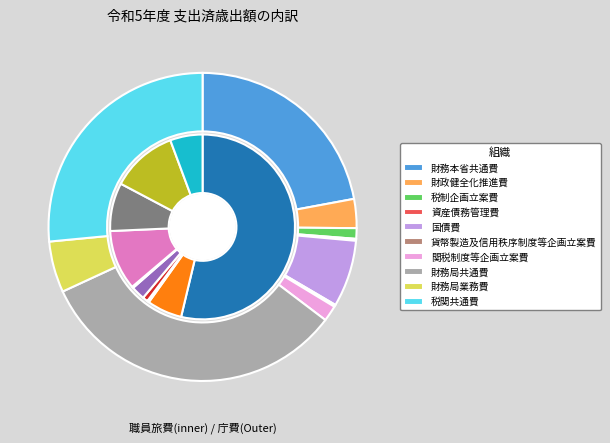

Which category has the biggest portion of the pie?

財務局共通費